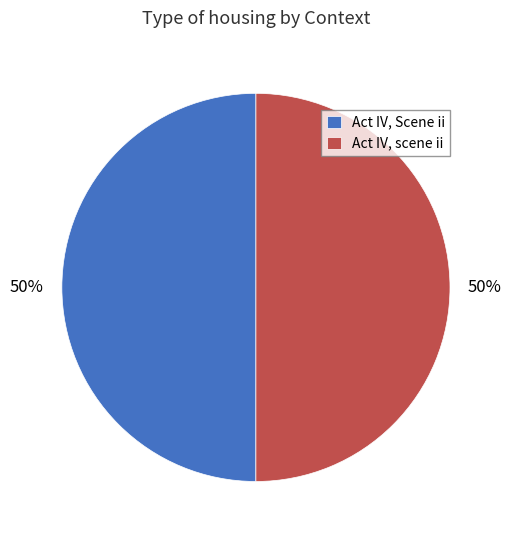

The Act IV, Scene ii slice represents 59% of the pie. True or false?

False